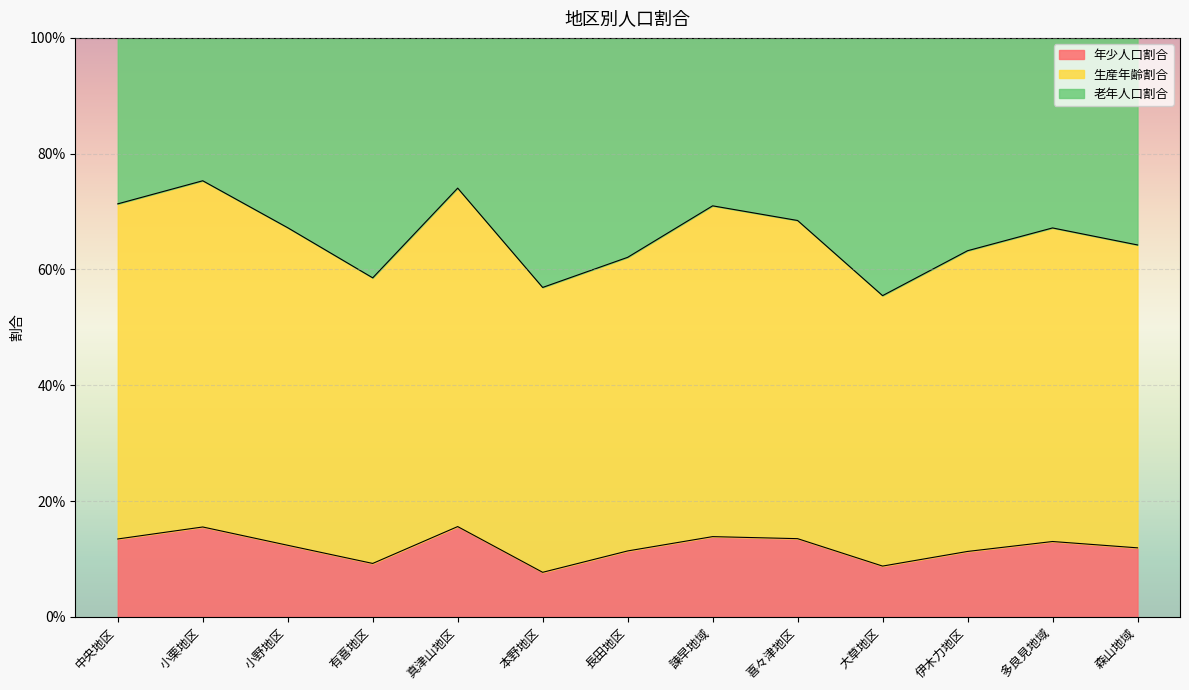

How many 生産年齢割合 values are between 0 and 1?

13